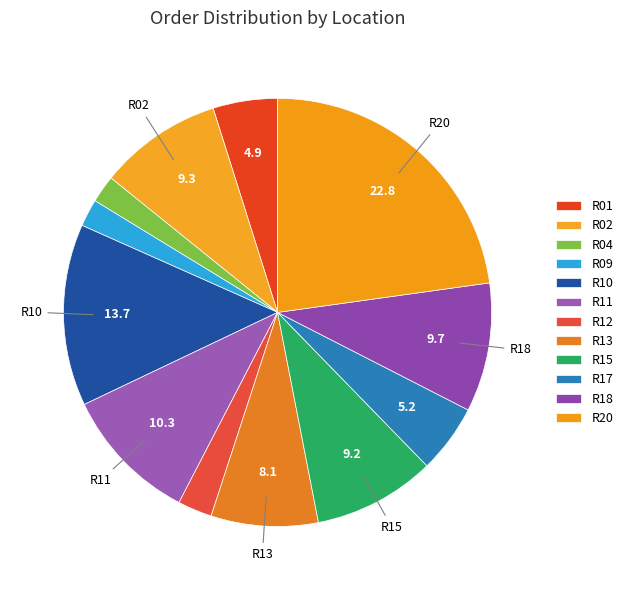

How many segments does this pie chart have?

12